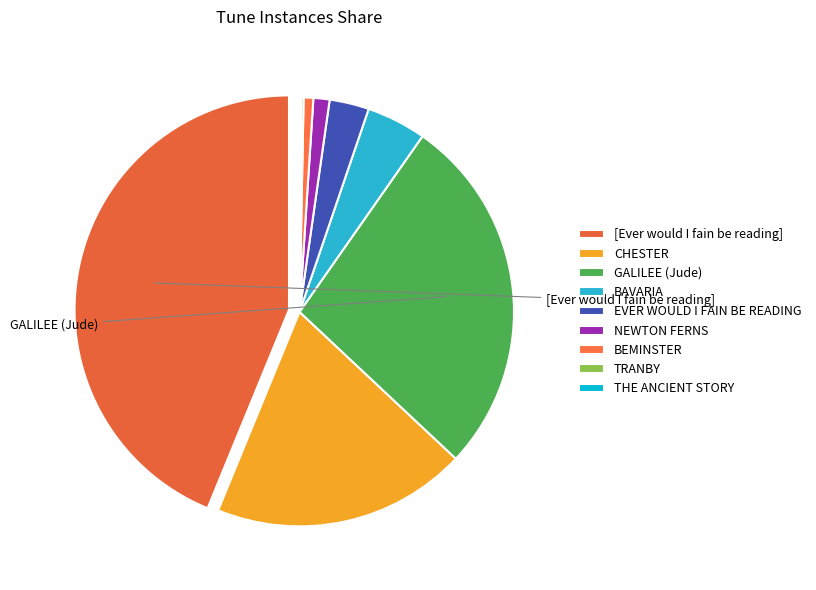

Is it true that BAVARIA is 4% of the pie?

True